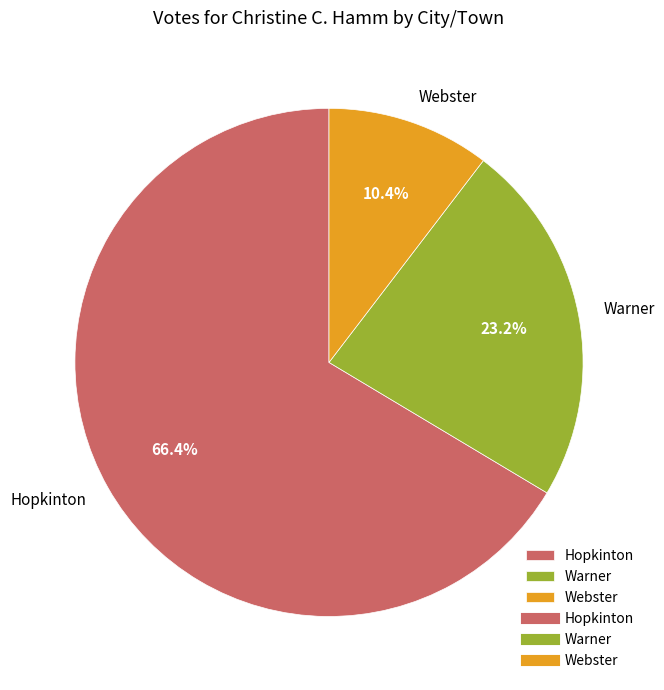

Which category has the biggest portion of the pie?

Hopkinton